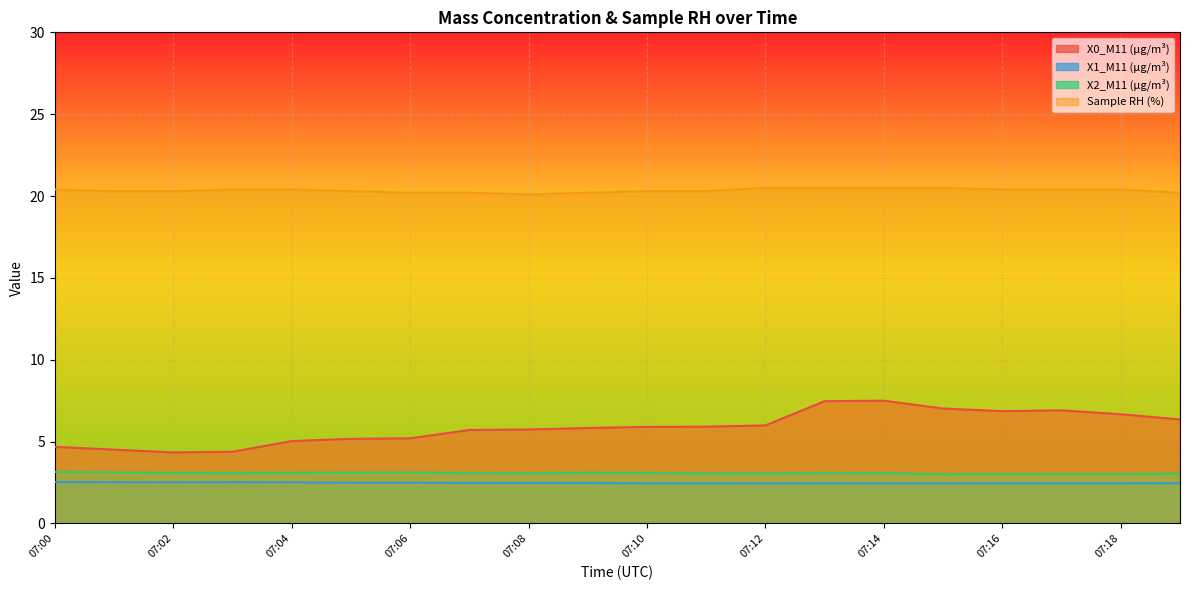

Reading left to right, extract all data points from this chart.

X0_M11 (μg/m³): 07:00=4.7	07:01=4.5	07:02=4.3	07:03=4.4	07:04=5.0	07:05=5.2	07:06=5.2	07:07=5.7	07:08=5.7	07:09=5.8	07:10=5.9	07:11=5.9	07:12=6.0	07:13=7.5	07:14=7.5	07:15=7.0	07:16=6.9	07:17=6.9	07:18=6.7	07:19=6.3
X1_M11 (μg/m³): 07:00=2.5	07:01=2.5	07:02=2.5	07:03=2.5	07:04=2.5	07:05=2.5	07:06=2.5	07:07=2.5	07:08=2.5	07:09=2.5	07:10=2.5	07:11=2.5	07:12=2.4	07:13=2.5	07:14=2.4	07:15=2.4	07:16=2.5	07:17=2.5	07:18=2.5	07:19=2.5
X2_M11 (μg/m³): 07:00=3.1	07:01=3.1	07:02=3.1	07:03=3.1	07:04=3.1	07:05=3.1	07:06=3.1	07:07=3.1	07:08=3.1	07:09=3.1	07:10=3.1	07:11=3.0	07:12=3.1	07:13=3.1	07:14=3.1	07:15=3.0	07:16=3.0	07:17=3.0	07:18=3.0	07:19=3.0
Sample RH (%): 07:00=20.4	07:01=20.3	07:02=20.3	07:03=20.4	07:04=20.4	07:05=20.3	07:06=20.2	07:07=20.2	07:08=20.1	07:09=20.2	07:10=20.3	07:11=20.3	07:12=20.5	07:13=20.5	07:14=20.5	07:15=20.5	07:16=20.4	07:17=20.4	07:18=20.4	07:19=20.2